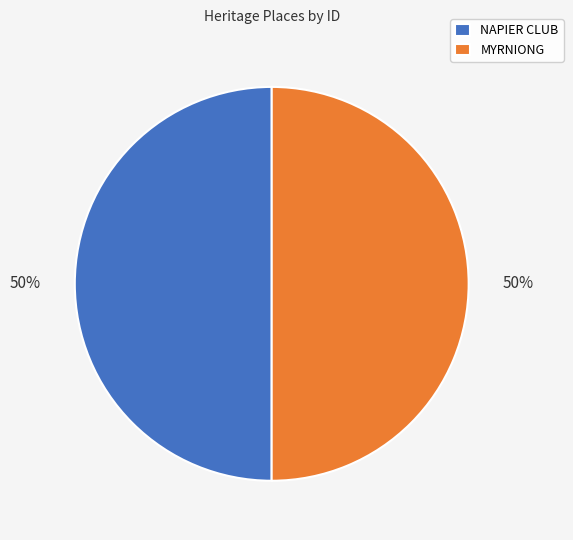

Count the number of slices in the pie.

2